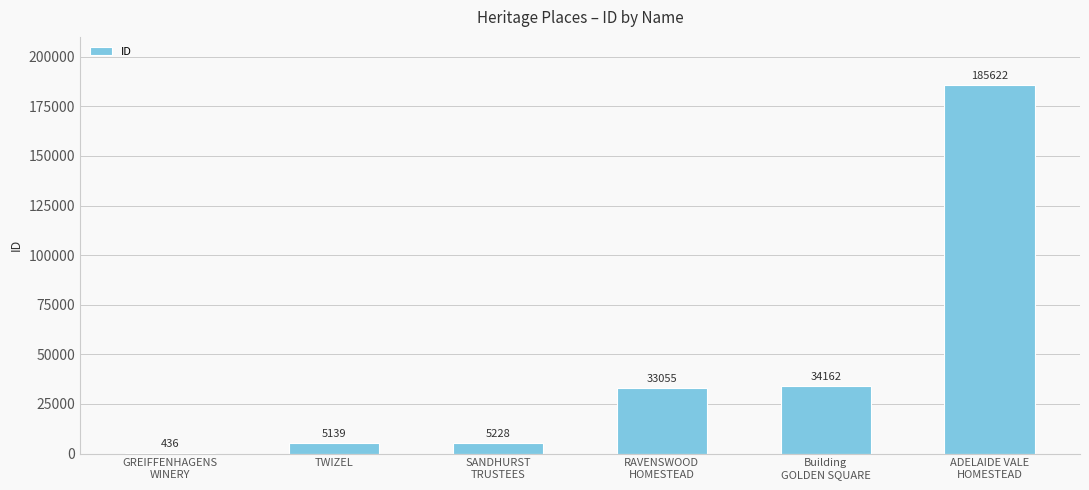

What is the sum of all values?

263642